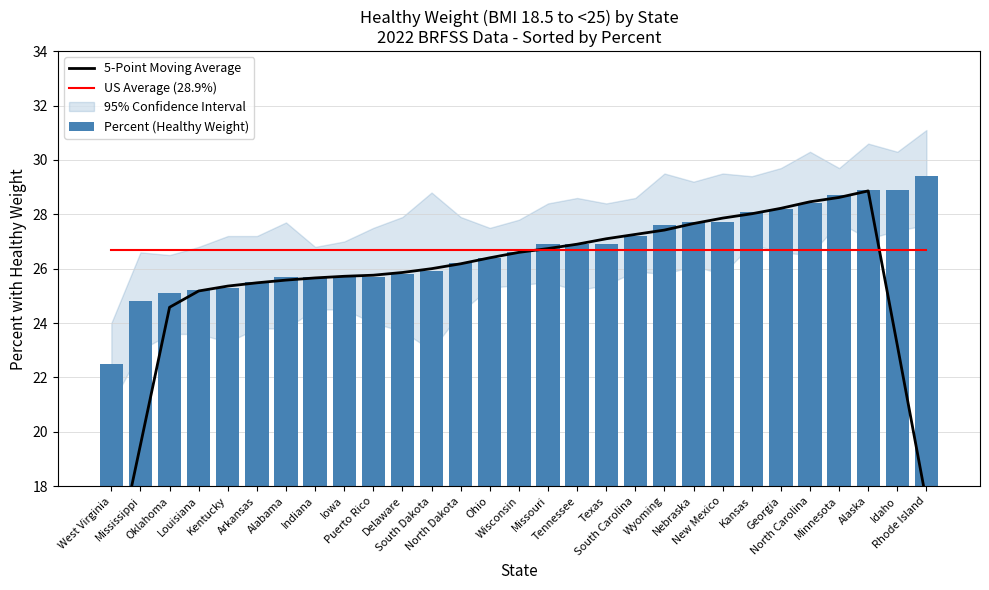

Is it true that 5-Point Moving Average equals 40.8 at Texas?

False